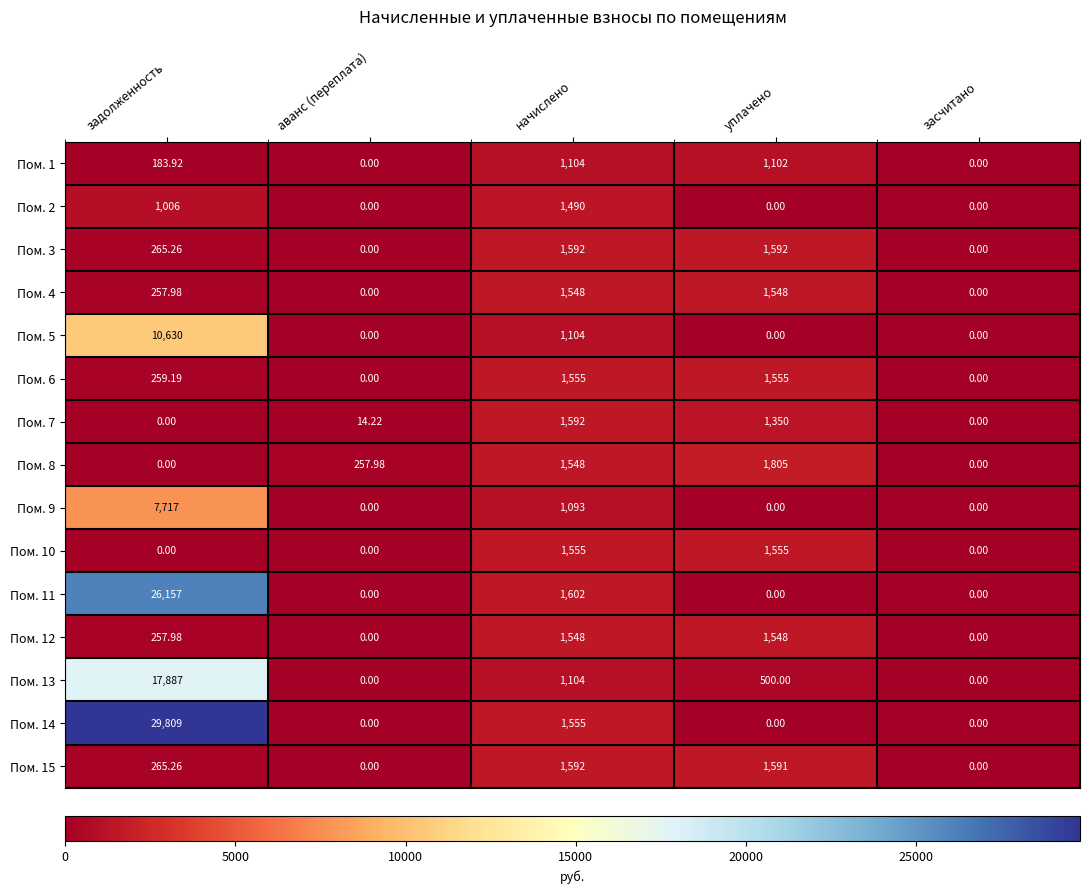

Which series has the largest total across all categories?

Пом. 14